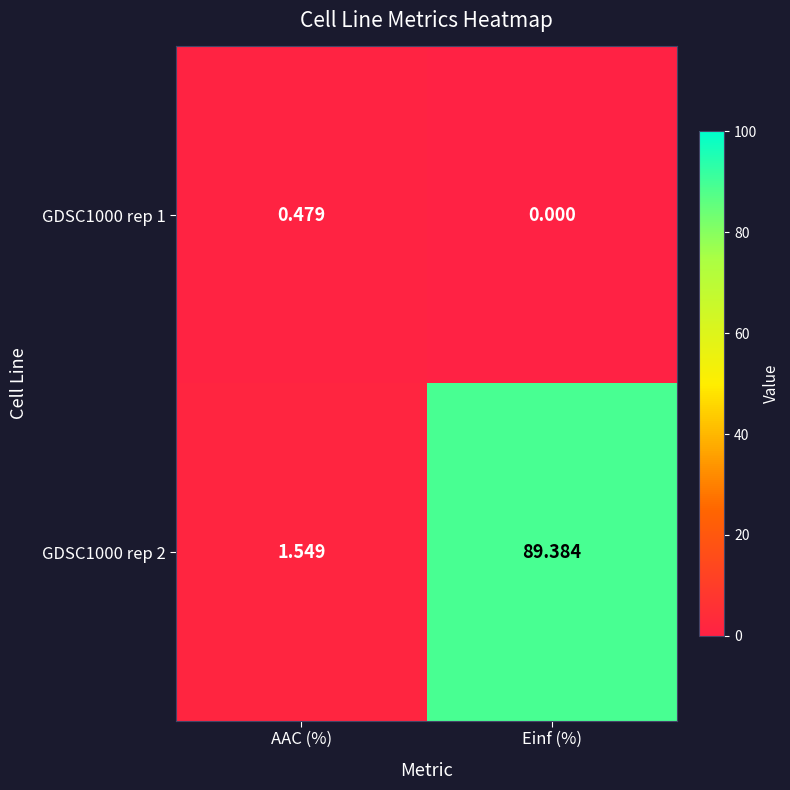

At which label is GDSC1000 rep 2 closest to 45?

AAC (%)